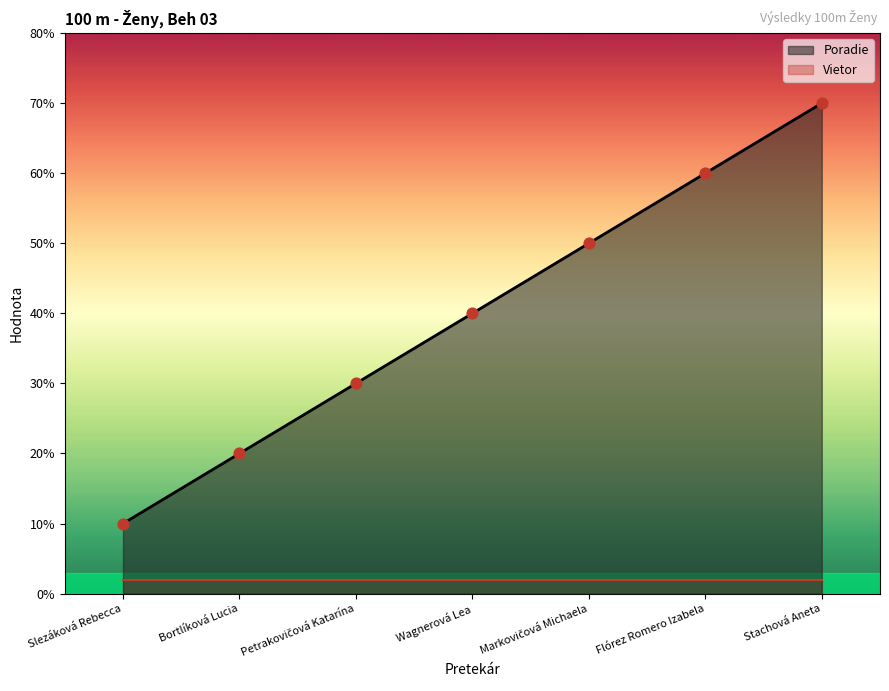

Between Markovičová Michaela and Stachová Aneta, which is larger?

Stachová Aneta